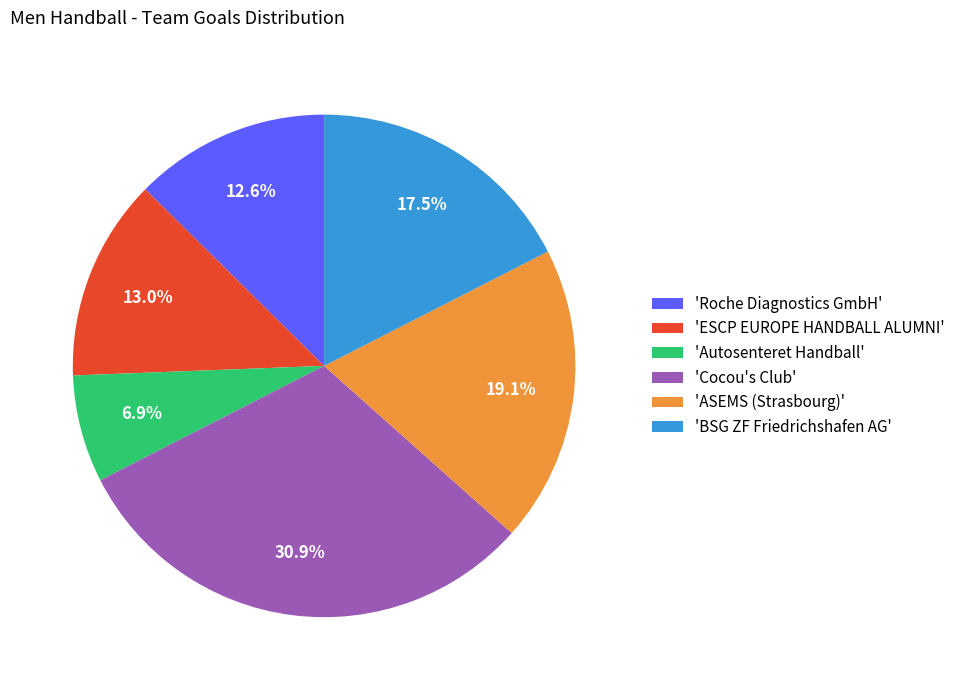

How many segments does this pie chart have?

6